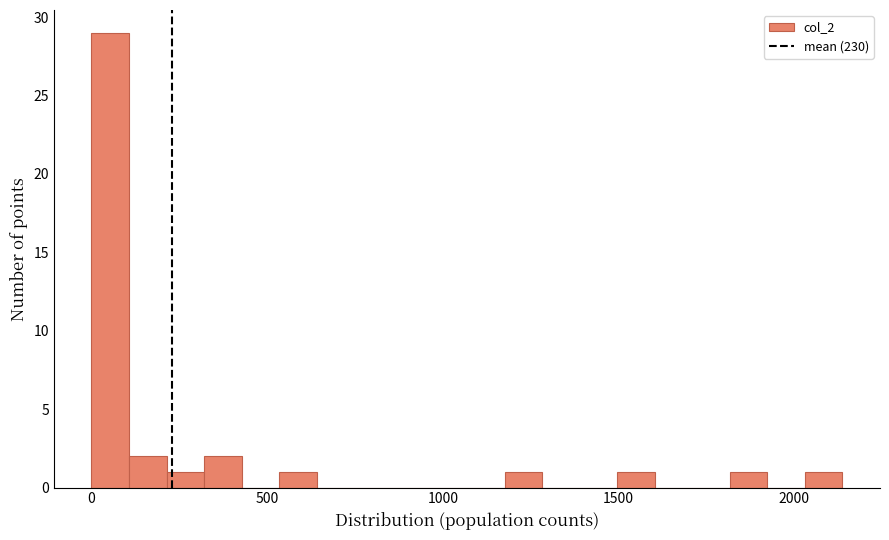

Around what value on the x-axis is the tallest bar? Give the approximate position of its centre, as read against the axis.

50